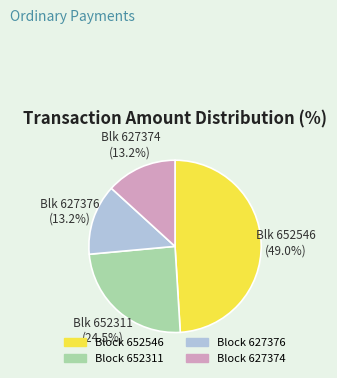

Which category has the biggest portion of the pie?

Block 652546